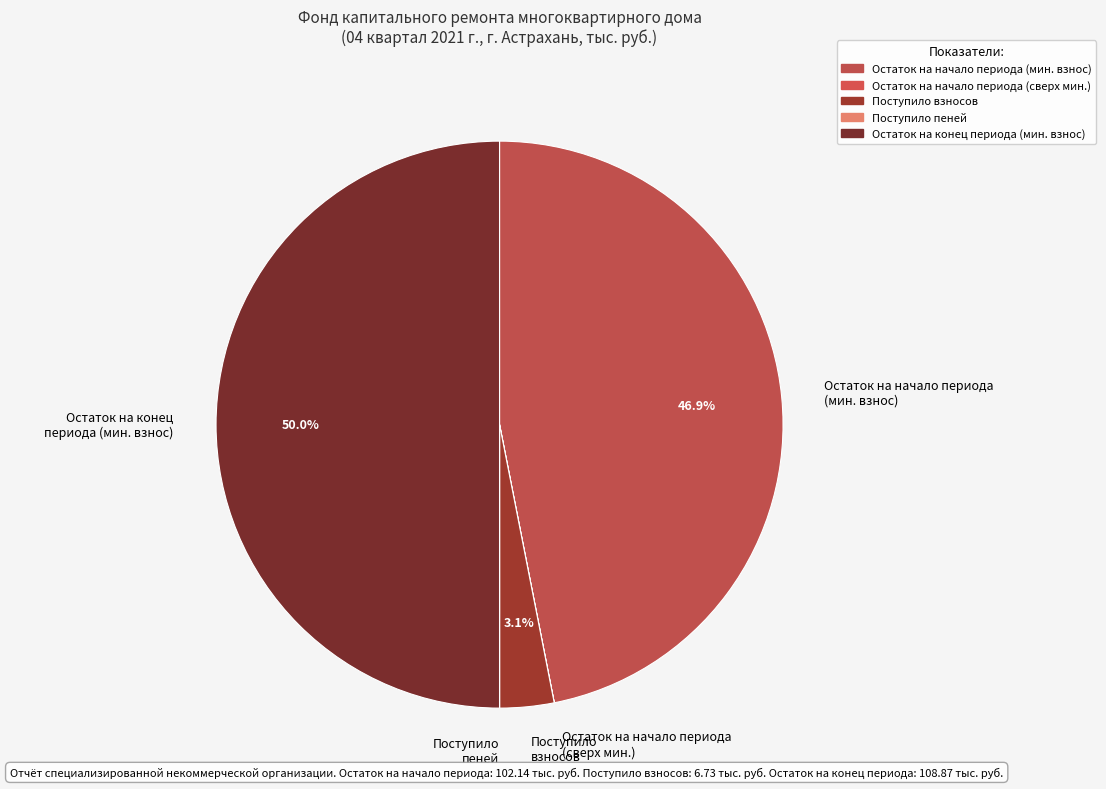

Which category has the biggest portion of the pie?

Остаток на конец периода (мин. взнос)